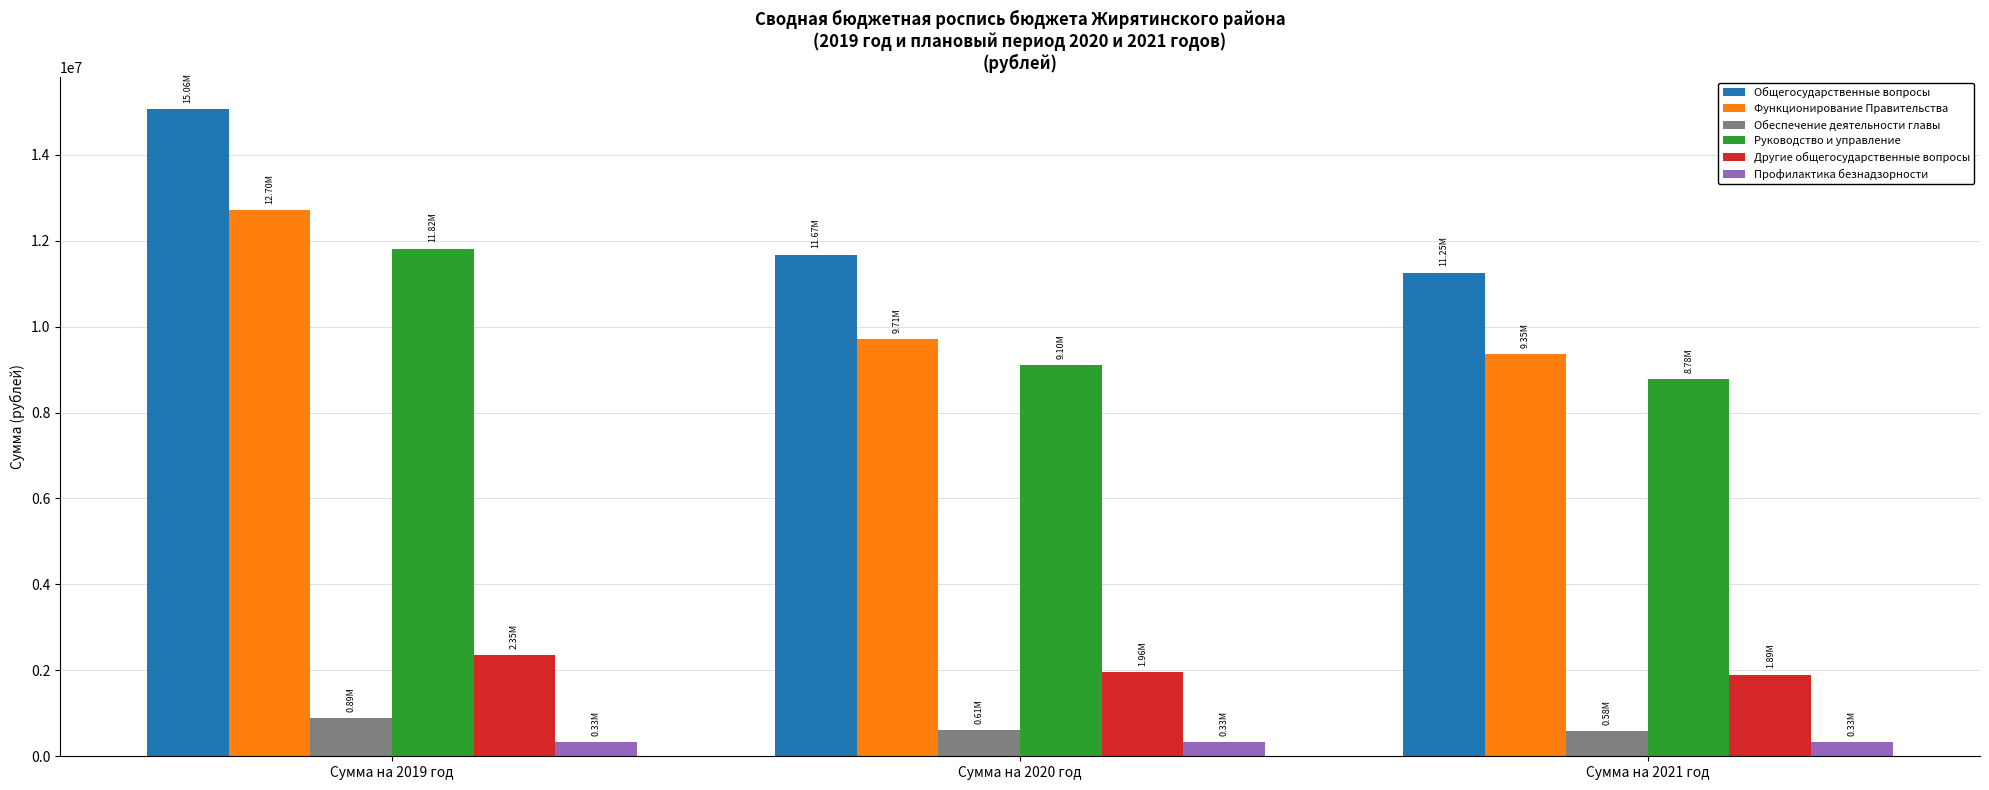

Is the value of Обеспечение деятельности главы at Сумма на 2019 год greater than the value of Общегосударственные вопросы at Сумма на 2021 год?

No